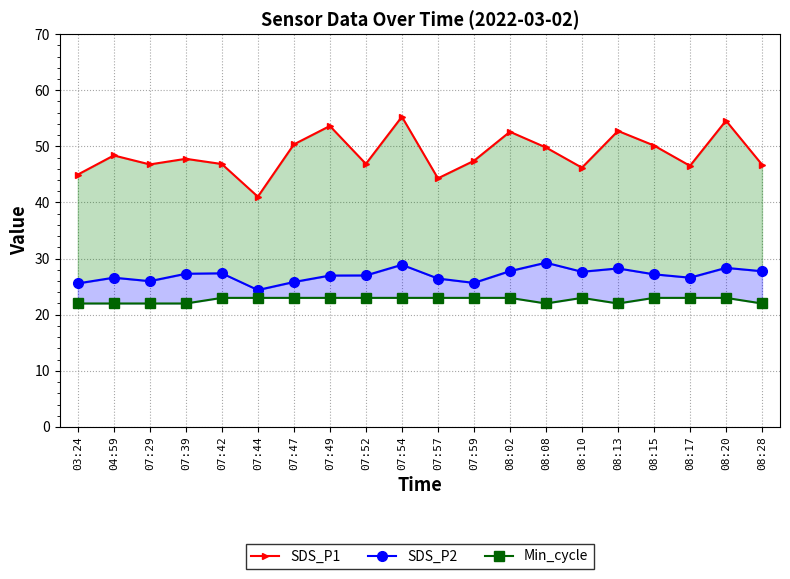

What is the label of the 19th point from the left?

08:20